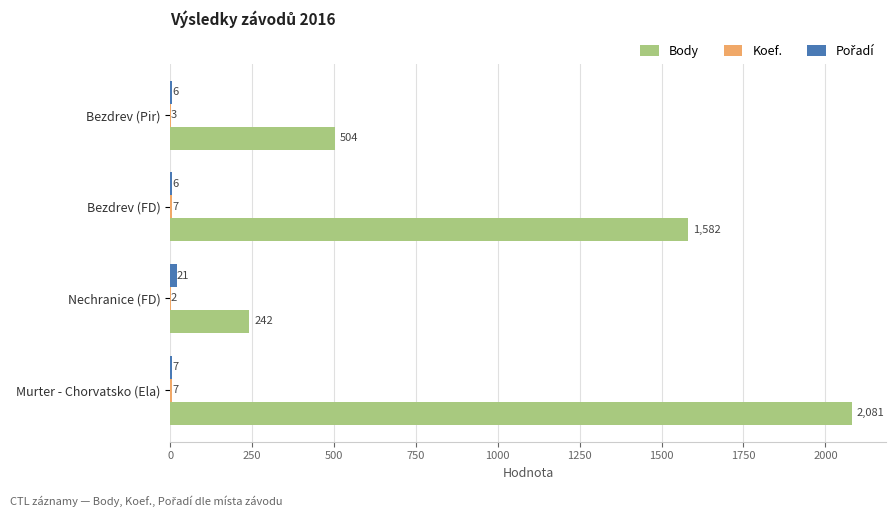

What value does the Body series have at Bezdrev (FD), to the nearest 100?

1600